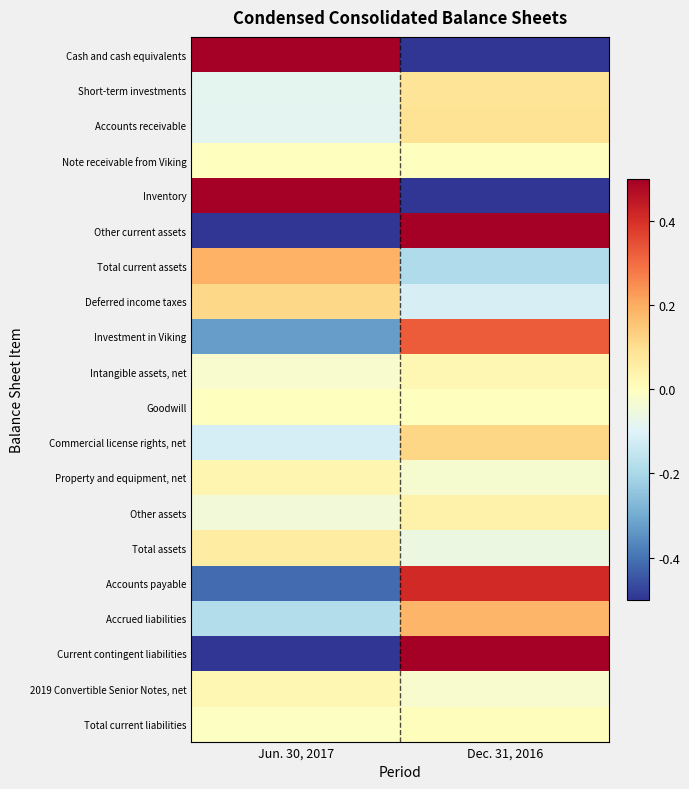

Which category has the lowest value across all series?

Jun. 30, 2017